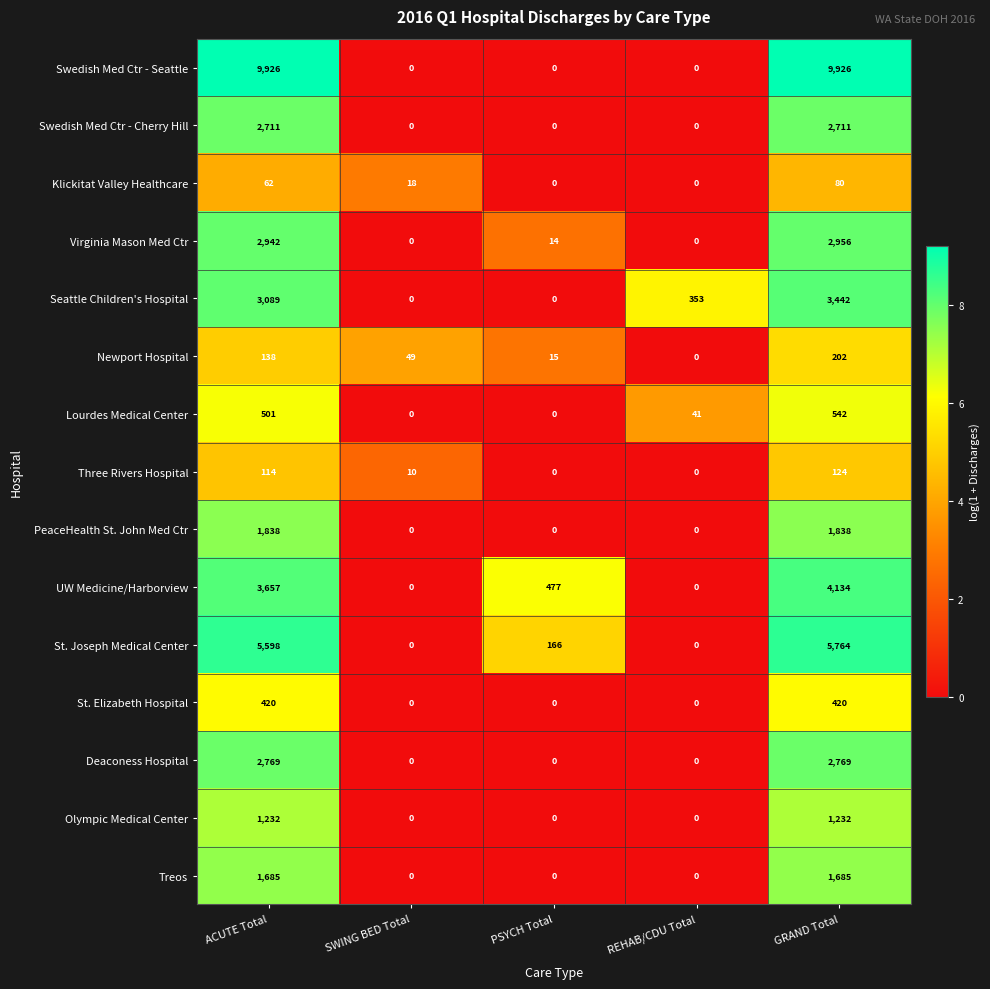

What value does the St. Joseph Medical Center series have at GRAND Total, to the nearest 10?

5760